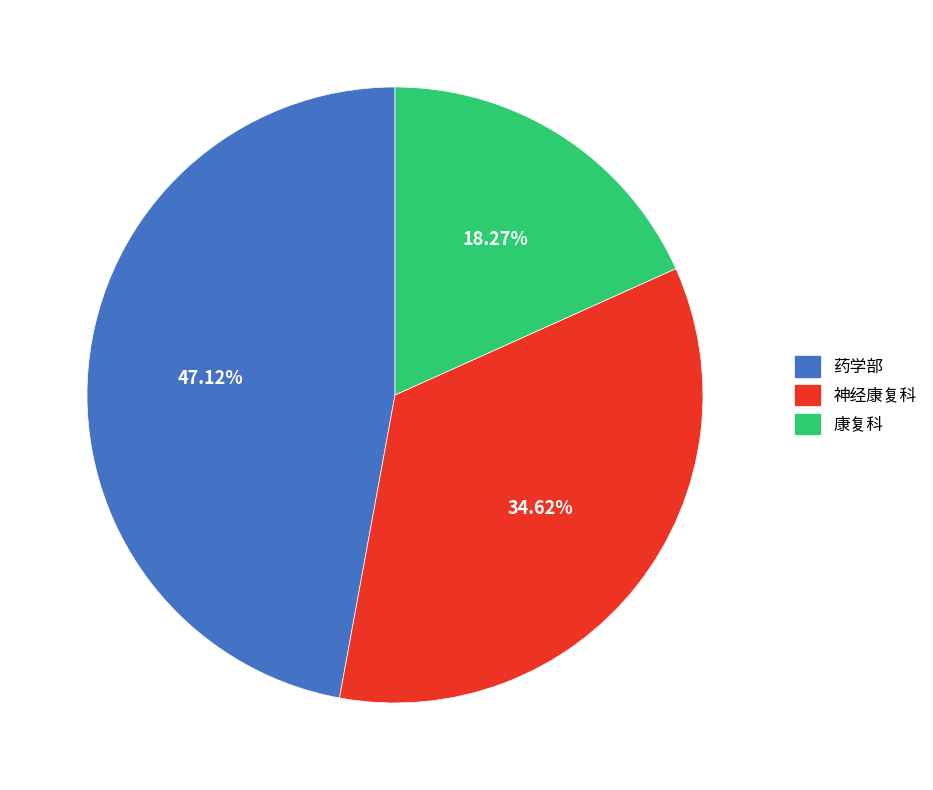

Which slice is the smallest?

康复科